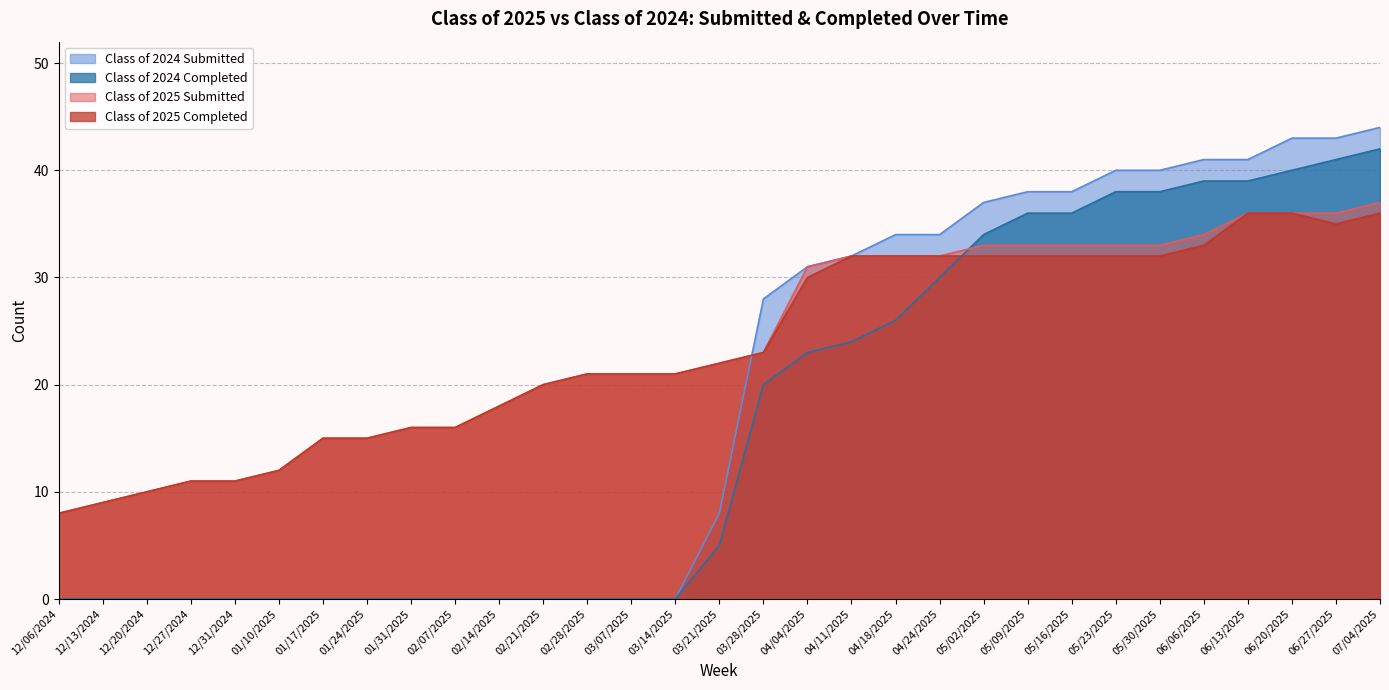

What is the average value of the Class of 2025 Completed series?

24